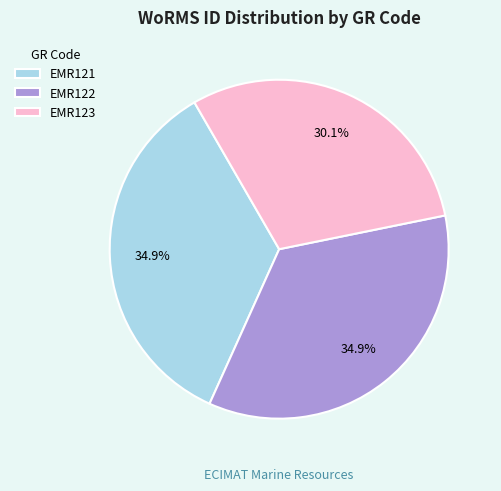

How many segments does this pie chart have?

3